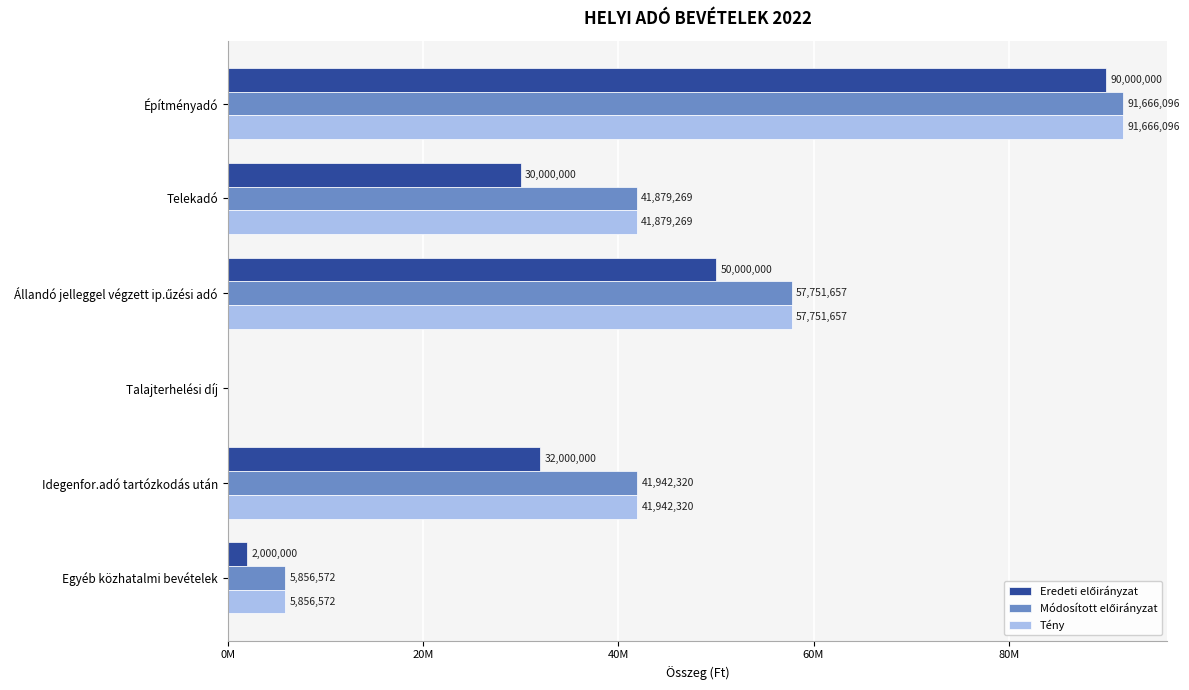

Which category has the highest value in the Tény series?

Építményadó